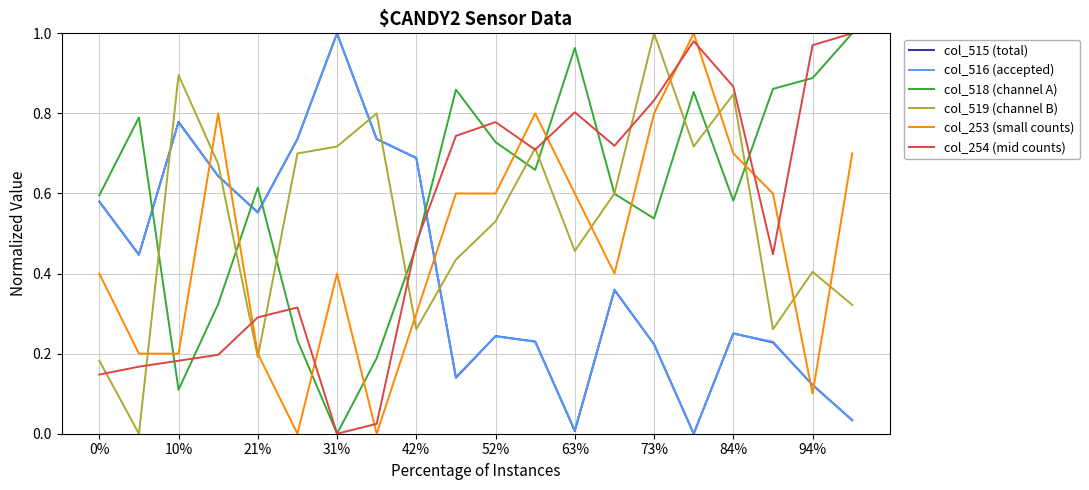

True or false: col_518 (channel A) and col_253 (small counts) cross at least once.

True